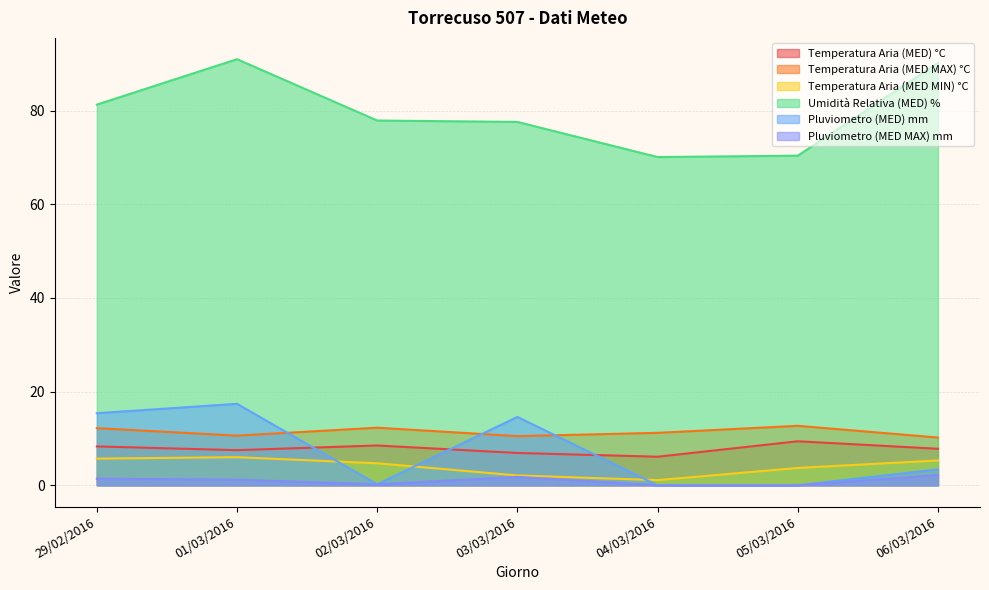

Which category has the lowest value across all series?

04/03/2016